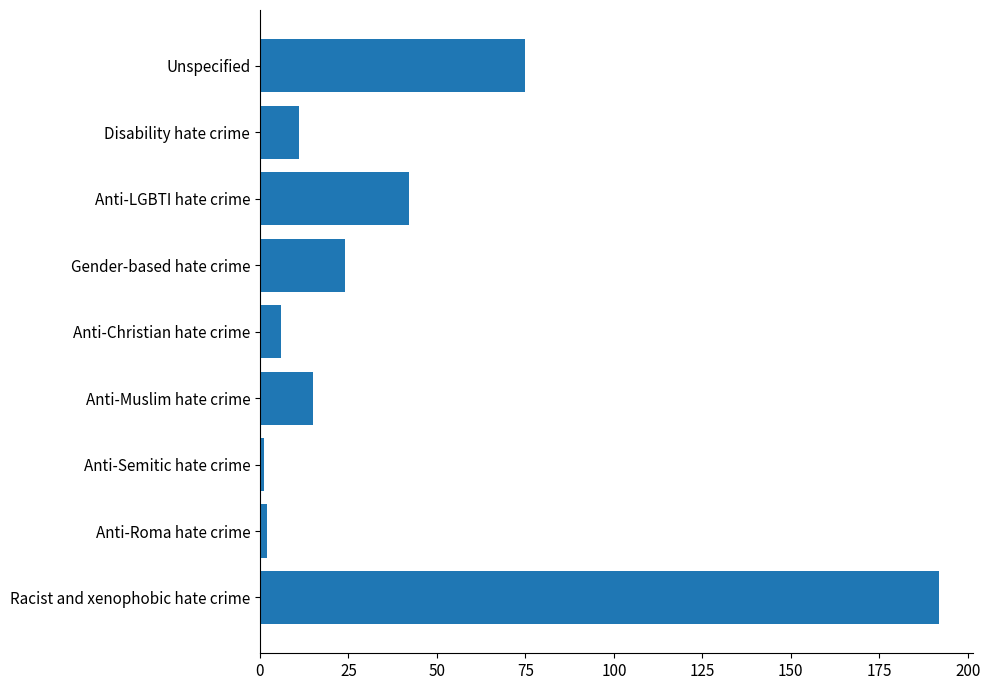

What value does the data have at Racist and xenophobic hate crime?

192